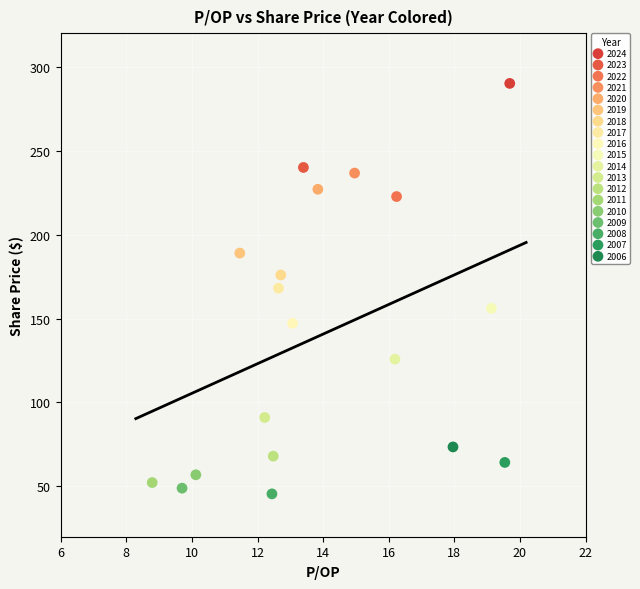

Which series contains the highest Y value?

2024